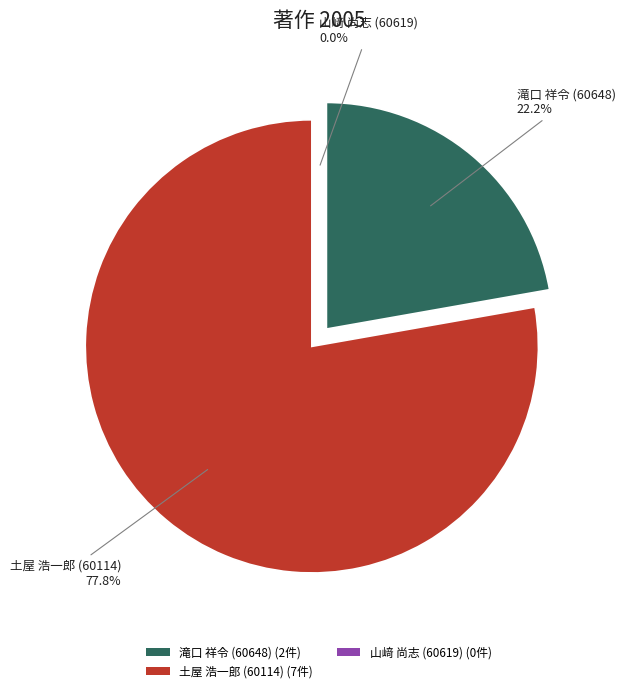

What is the ratio of the value at 土屋 浩一郎 (60114) to the value at 滝口 祥令 (60648)?

3.5